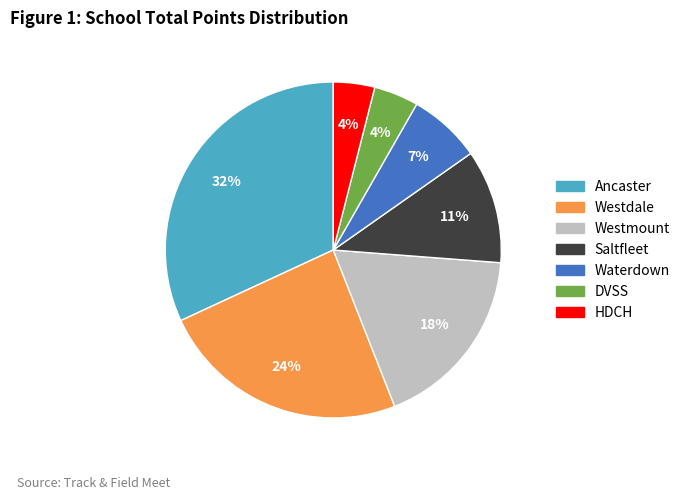

Do Saltfleet and DVSS together represent more than half of the pie?

No